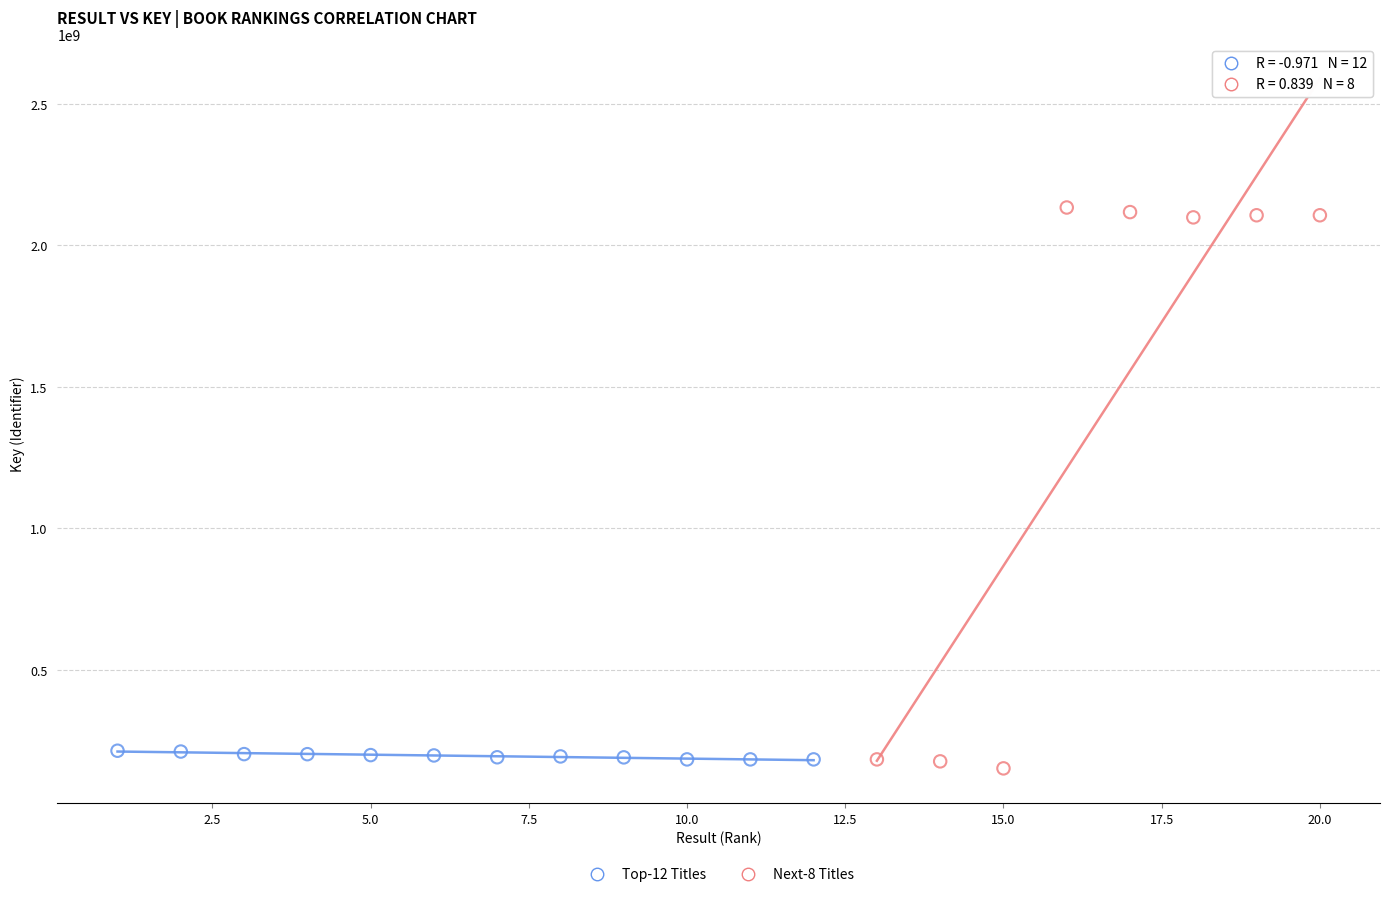

What are all the series names shown in the legend?

Top-12 Titles, Next-8 Titles